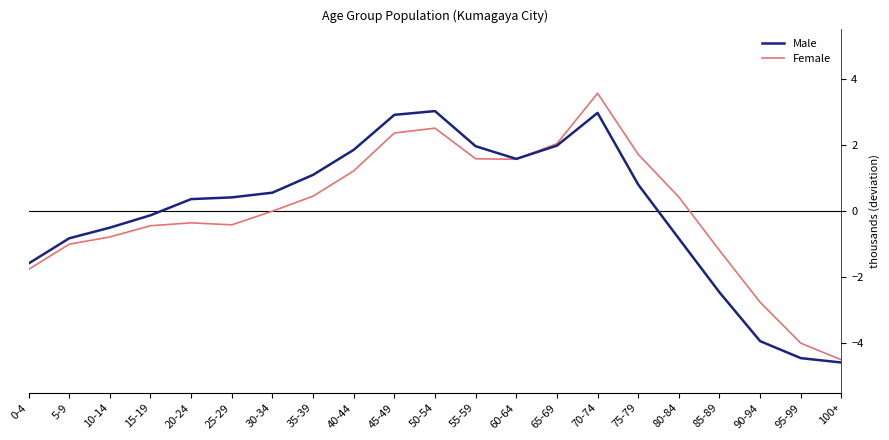

Where is Female nearest to the value 0?

30-34